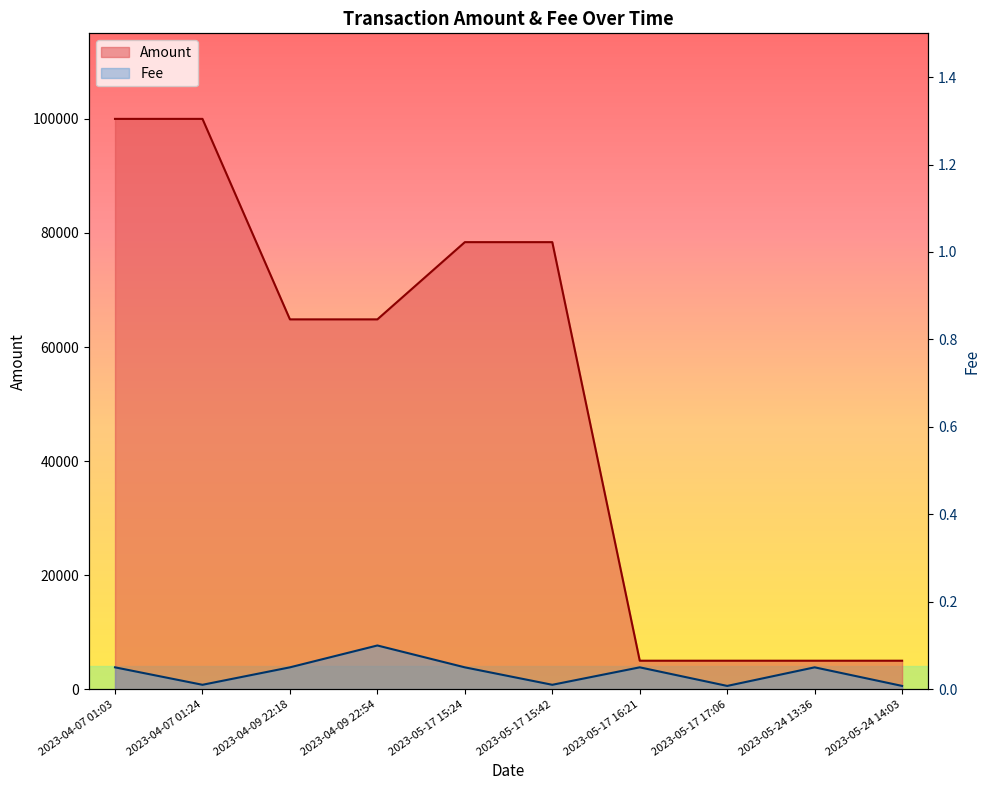

True or false: Amount and Fee cross at least once.

False